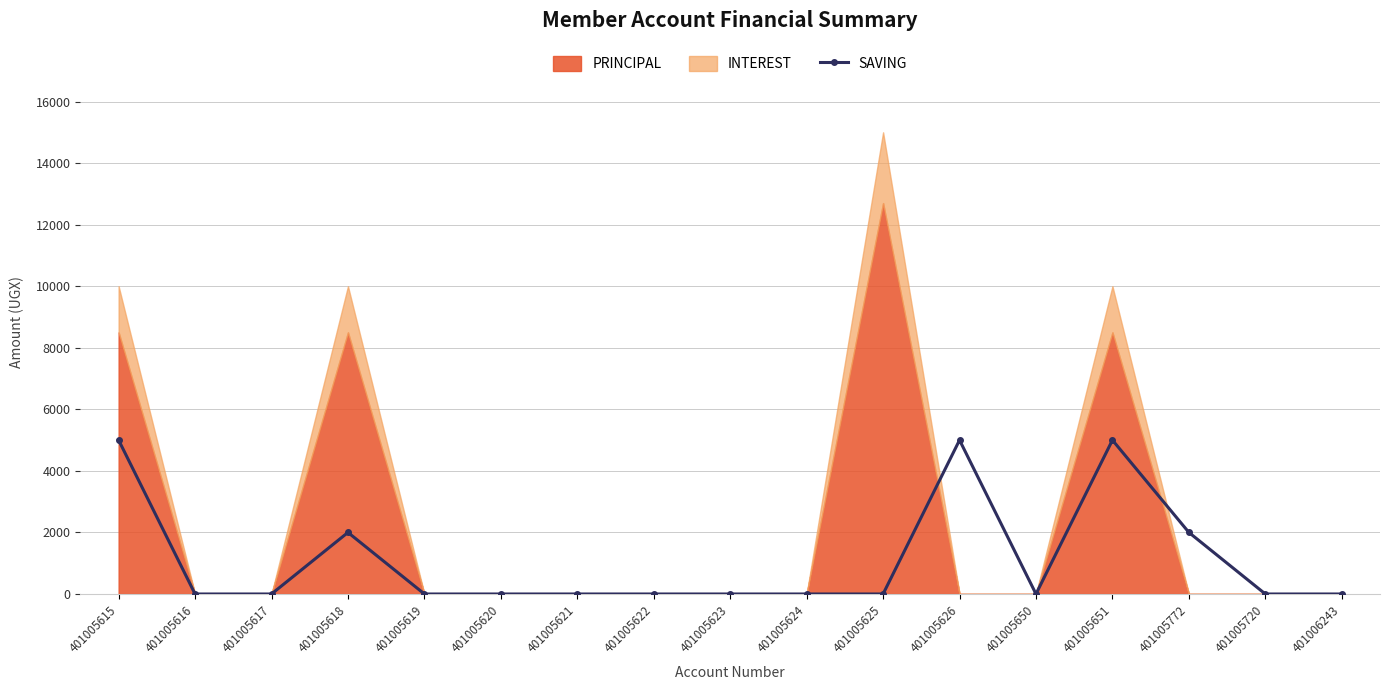

Reading left to right, extract all data points from this chart.

401005615=5000	401005616=0	401005617=0	401005618=2000	401005619=0	401005620=0	401005621=0	401005622=0	401005623=0	401005624=0	401005625=0	401005626=5000	401005650=0	401005651=5000	401005772=2000	401005720=0	401006243=0